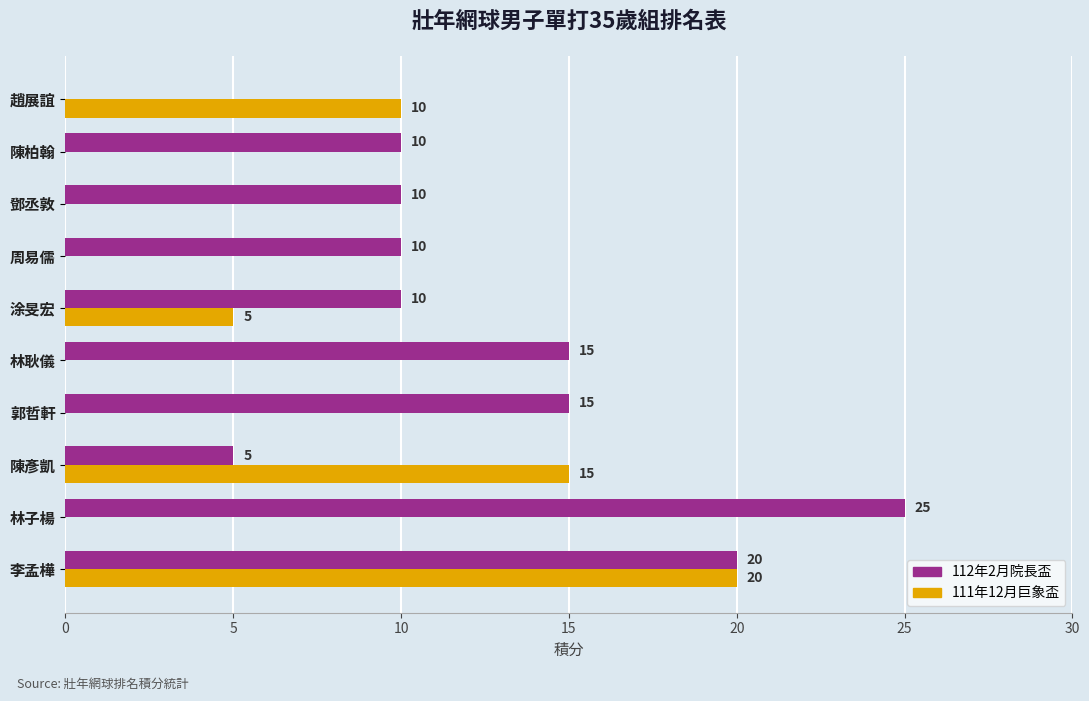

Which series has the largest range (max minus min)?

112年2月院長盃